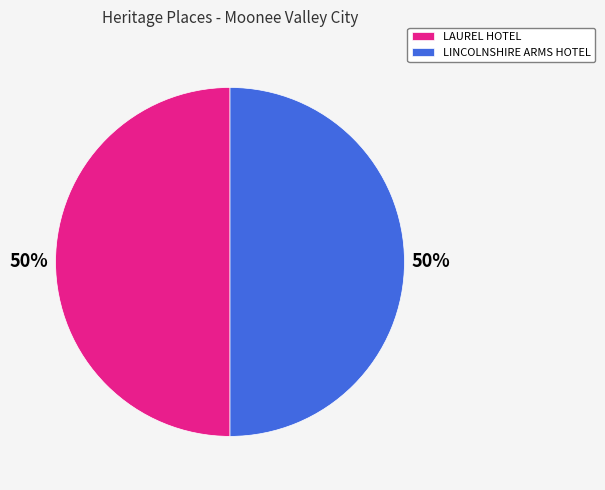

Approximately how many times larger is the value at LAUREL HOTEL compared to LINCOLNSHIRE ARMS HOTEL?

1.0